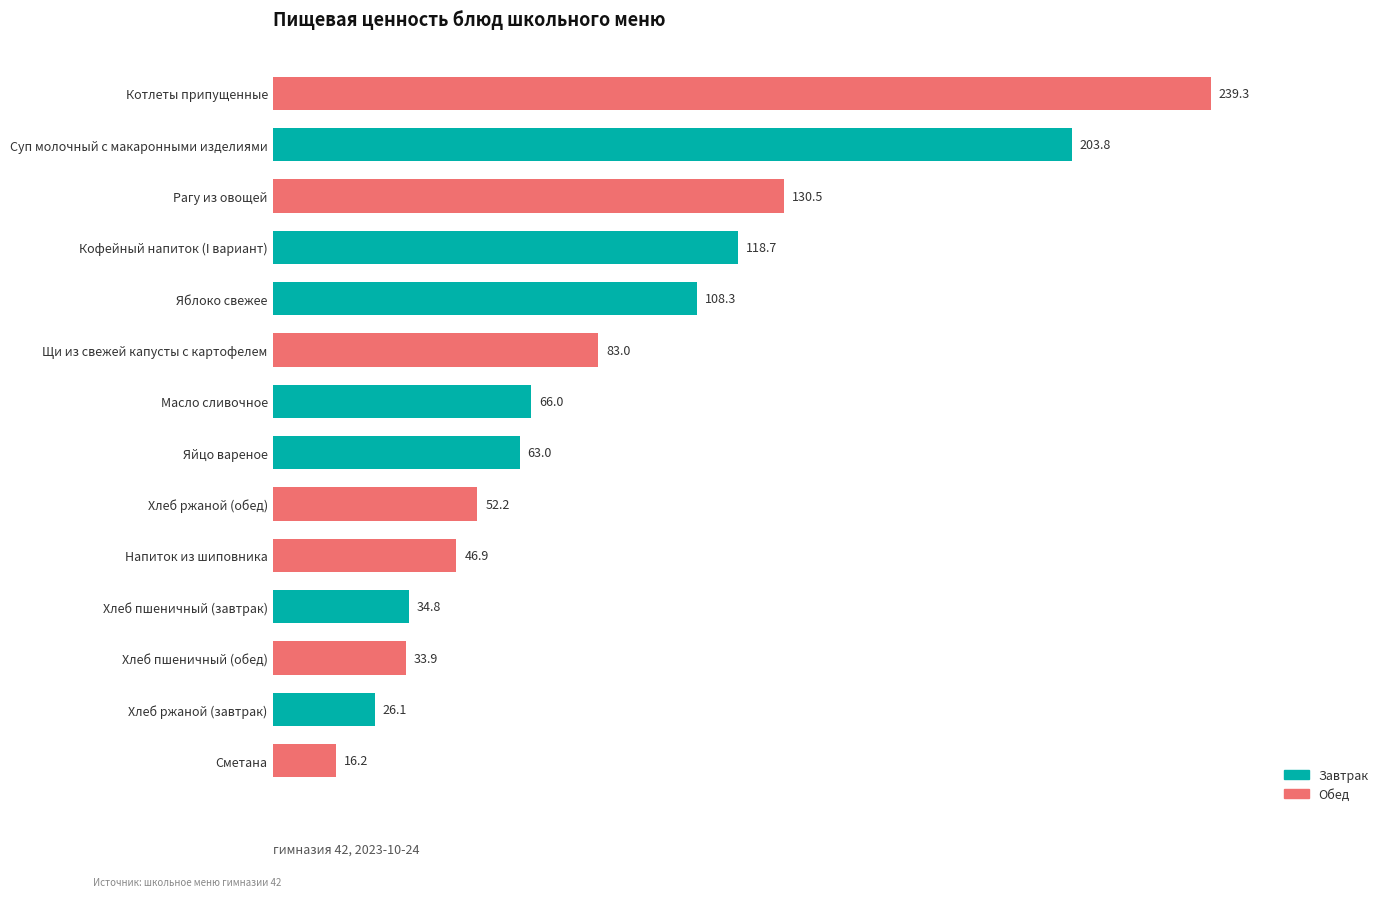

Does the chart contain any negative values?

No